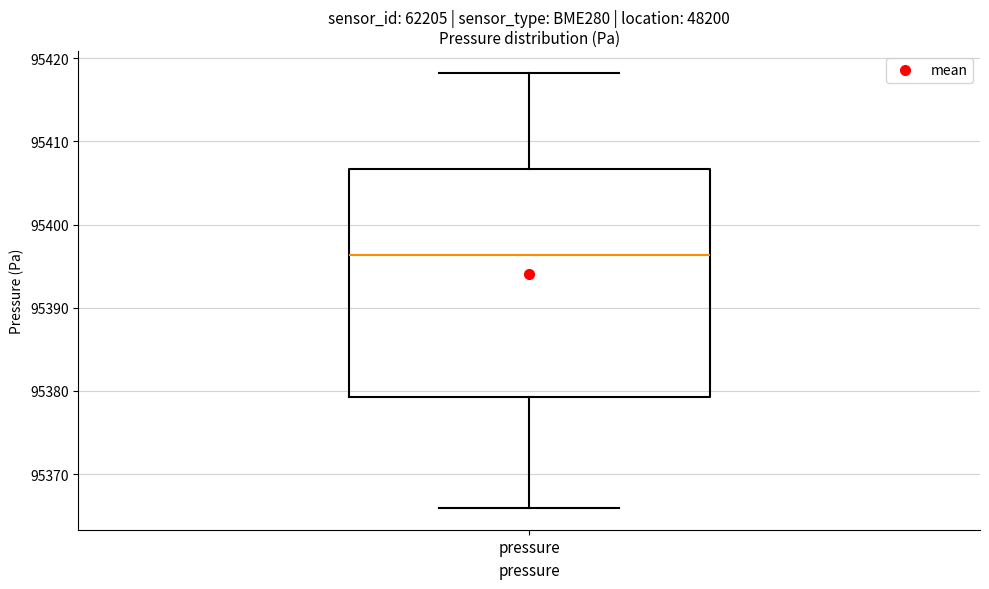

Read this box plot against the y-axis: the position of the median line, the range covered by the box, and the ends of both whiskers. The values are not printed on the chart, so give them approximately, as read against the axis.

median 95396, box 95379 to 95407, whiskers 95366 to 95418